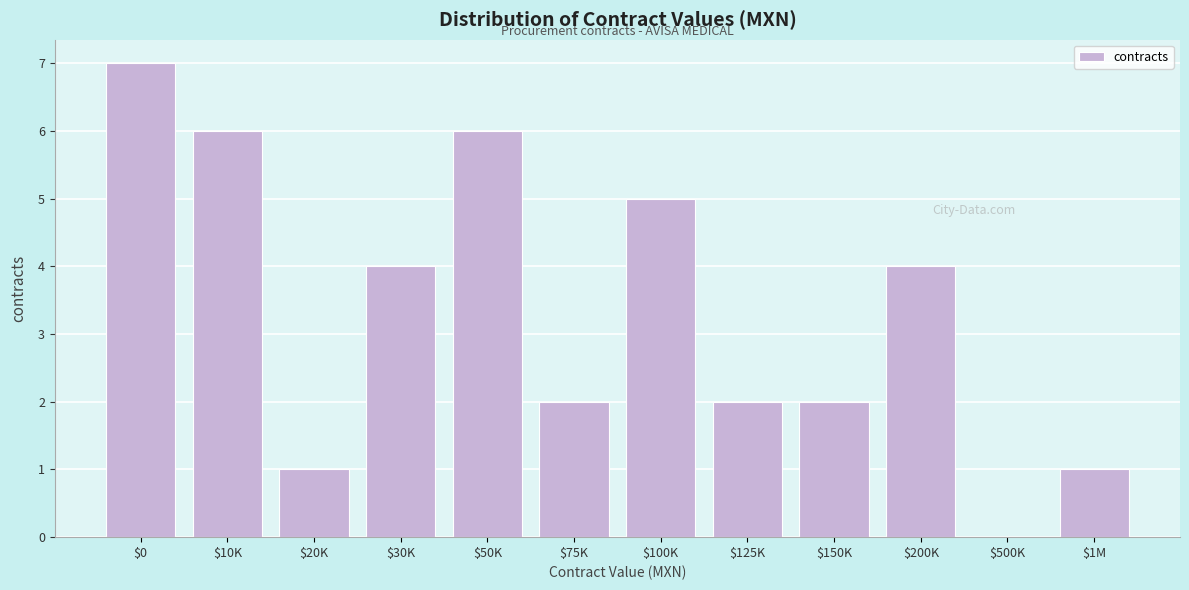

What is the approximate value at $200K?

4